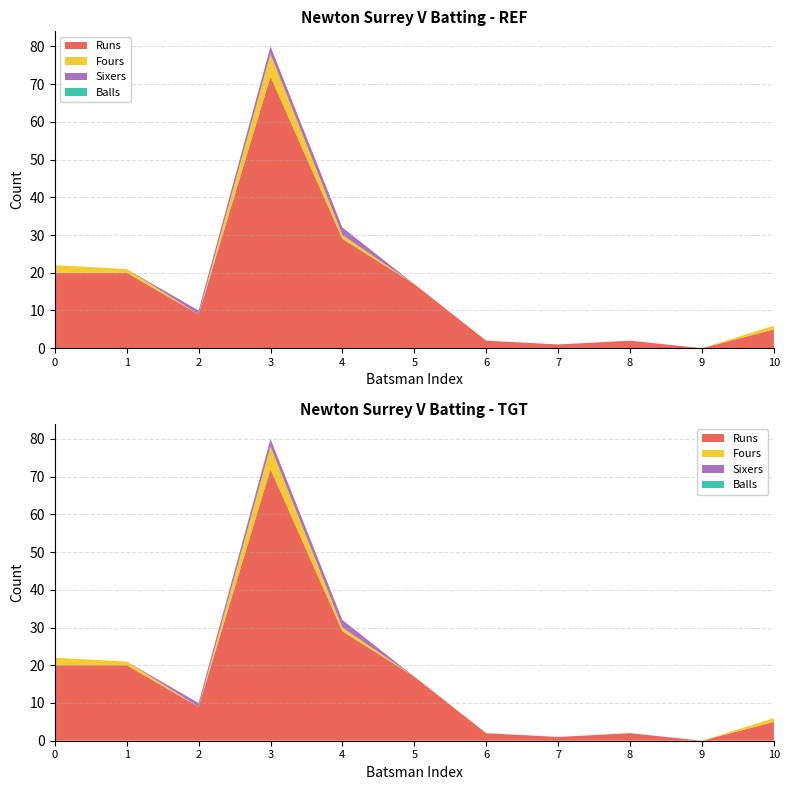

Reading left to right, what are all the values shown in this chart?

Runs: Naseer Khwaja=20	Jatinder Parmar=20	Parmvir Singh Newton=9	Anik Kush=72	Manpreet Brar=29	Harsh Bura=17	Sandeep Brar=2	Rajinder Singh Newton=1	Inderjeet Chauhan=2	Aditya Kumar=0	Parmvir Dhaliwal=5
Balls: Naseer Khwaja=0	Jatinder Parmar=0	Parmvir Singh Newton=0	Anik Kush=0	Manpreet Brar=0	Harsh Bura=0	Sandeep Brar=0	Rajinder Singh Newton=0	Inderjeet Chauhan=0	Aditya Kumar=0	Parmvir Dhaliwal=0
Fours: Naseer Khwaja=2	Jatinder Parmar=1	Parmvir Singh Newton=0	Anik Kush=6	Manpreet Brar=1	Harsh Bura=0	Sandeep Brar=0	Rajinder Singh Newton=0	Inderjeet Chauhan=0	Aditya Kumar=0	Parmvir Dhaliwal=1
Sixers: Naseer Khwaja=0	Jatinder Parmar=0	Parmvir Singh Newton=1	Anik Kush=2	Manpreet Brar=2	Harsh Bura=0	Sandeep Brar=0	Rajinder Singh Newton=0	Inderjeet Chauhan=0	Aditya Kumar=0	Parmvir Dhaliwal=0